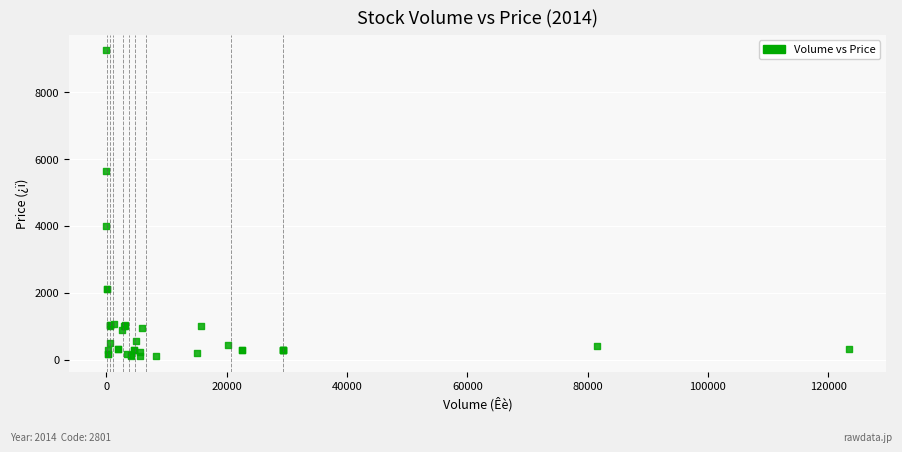

What Y value in the scatter plot is closest to 4677?

3986